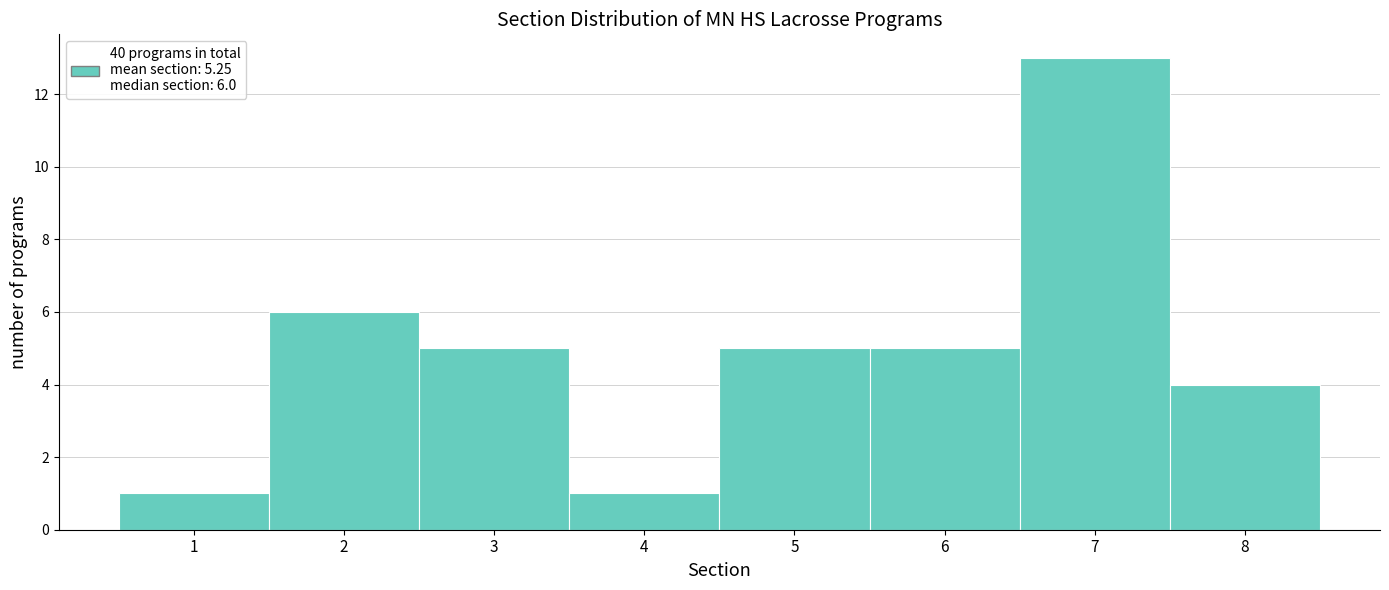

Which range on the x-axis has the tallest bar?

6.5 to 7.5